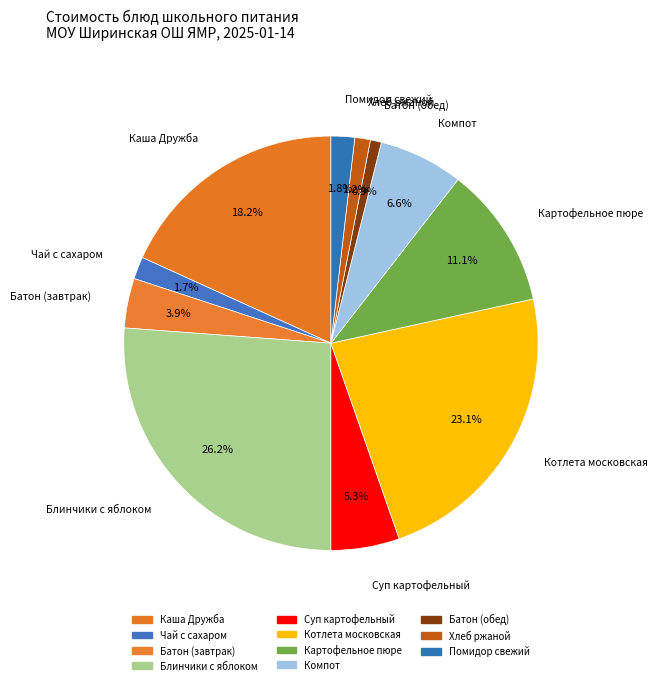

How many slices are in this pie chart?

11